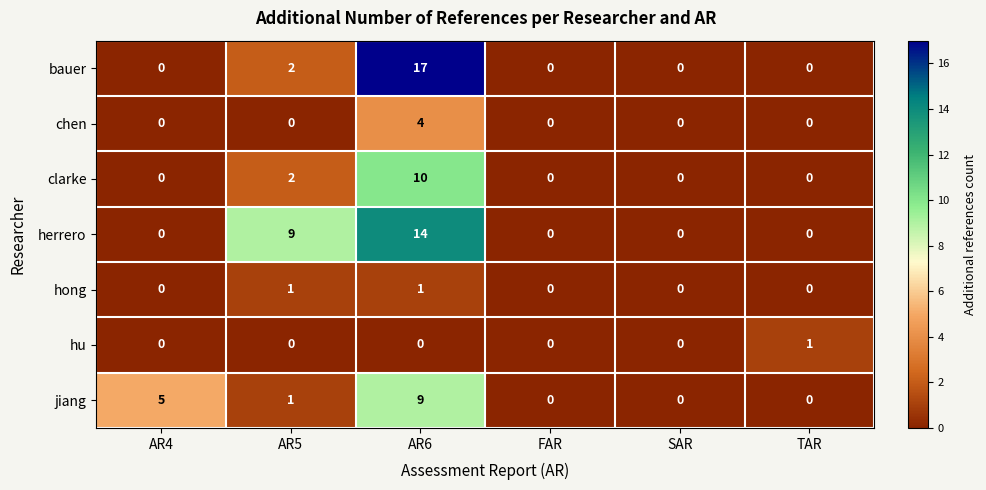

Which series has the widest spread of values?

bauer